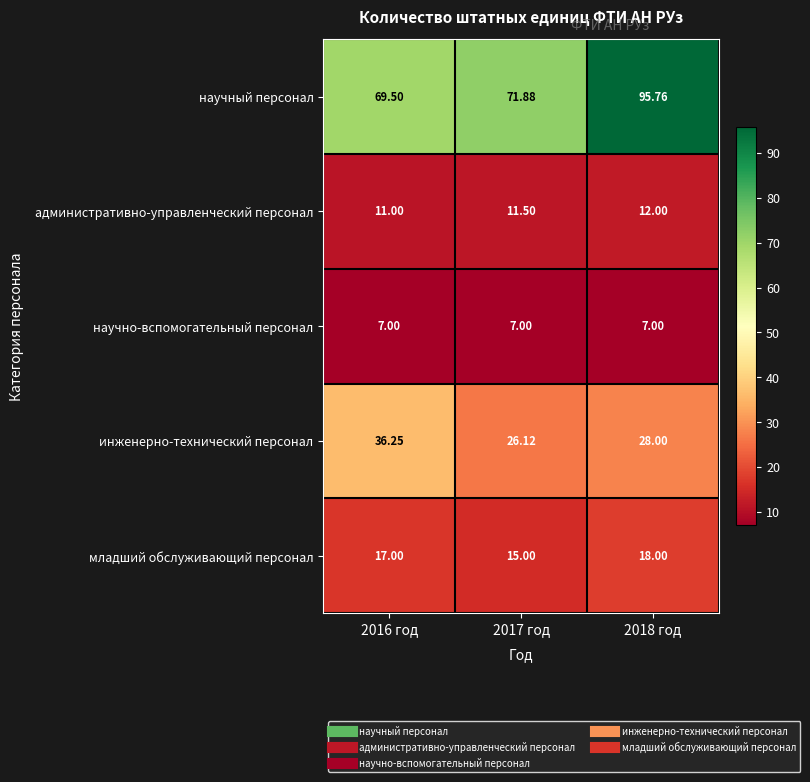

At 2018 год, list the series in order from largest to smallest.

научный персонал, инженерно-технический персонал, младший обслуживающий персонал, административно-управленческий персонал, научно-вспомогательный персонал